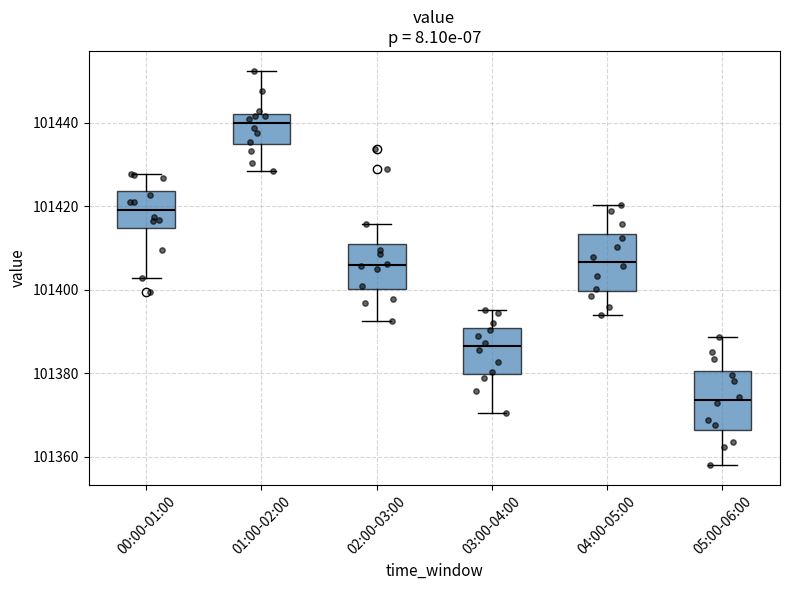

Reading left to right, read every box against the y-axis: the position of its median line, the range the box covers, and the ends of its whiskers. The values are not printed on the chart, so give them approximately, as read against the axis.

00:00-01:00: median 101420, box 101414 to 101424, whiskers 101402 to 101428
01:00-02:00: median 101440, box 101434 to 101442, whiskers 101428 to 101452
02:00-03:00: median 101406, box 101400 to 101412, whiskers 101392 to 101416
03:00-04:00: median 101386, box 101380 to 101390, whiskers 101370 to 101396
04:00-05:00: median 101406, box 101400 to 101414, whiskers 101394 to 101420
05:00-06:00: median 101374, box 101366 to 101380, whiskers 101358 to 101388